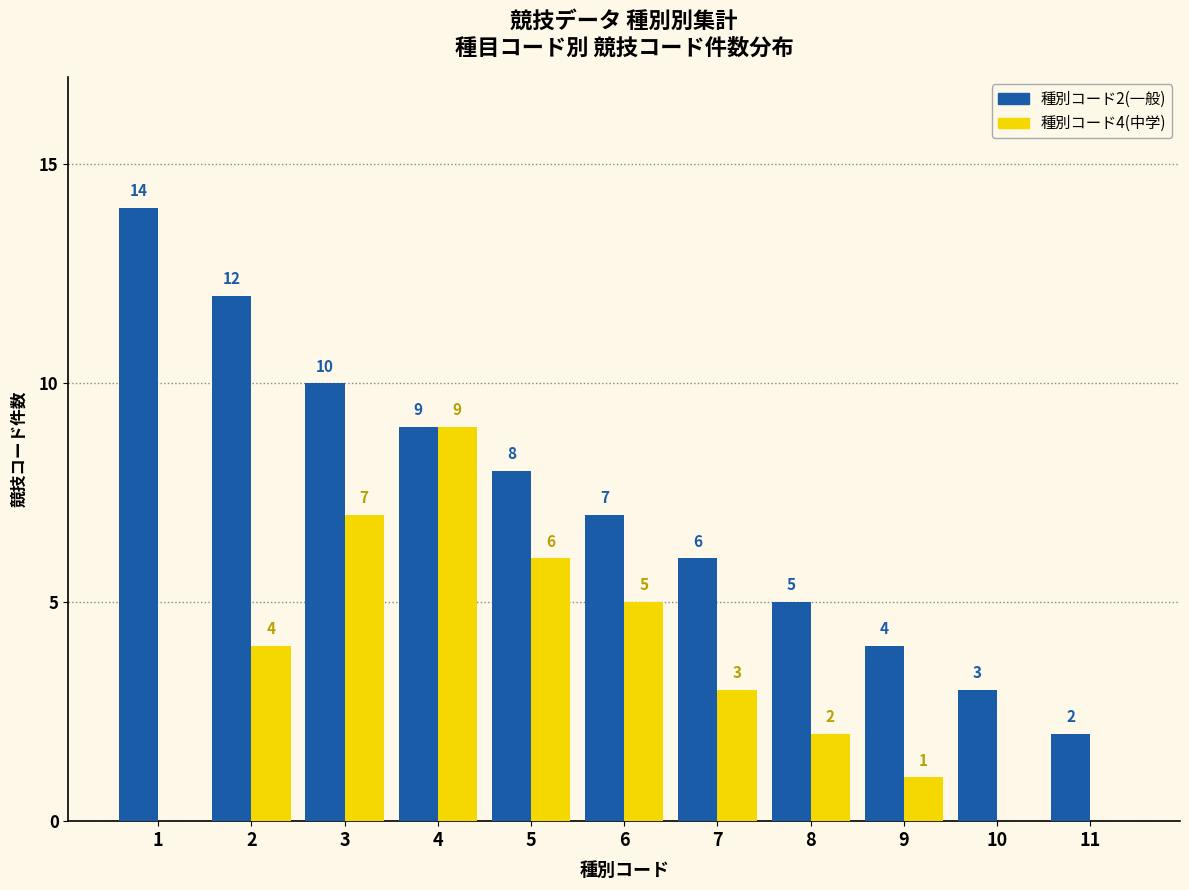

The value of 種別コード2(一般) at 11 is 2. True or false?

True